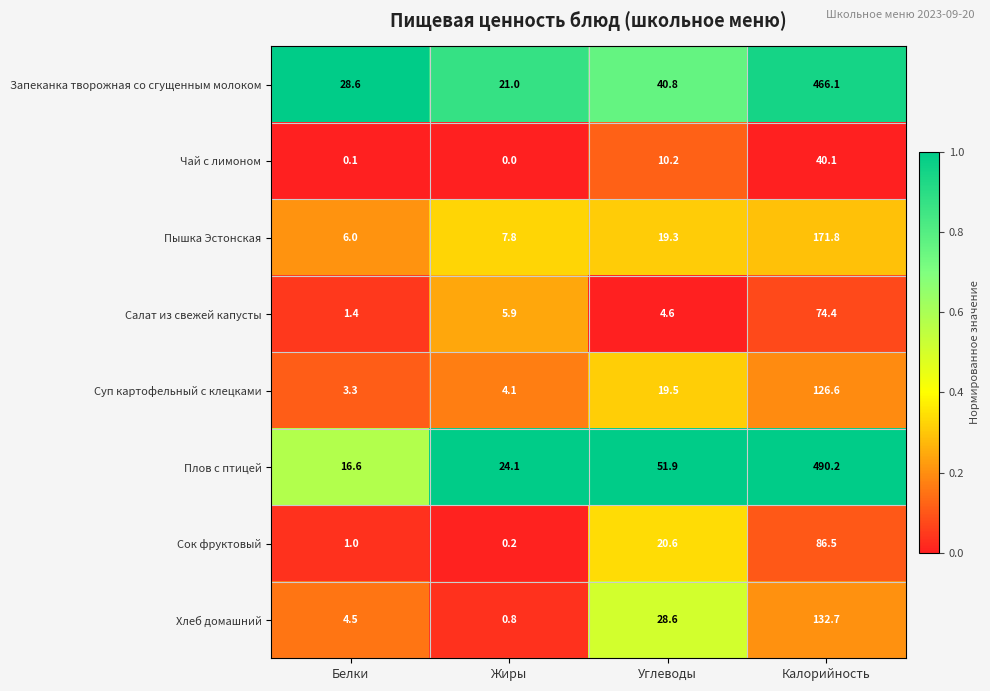

Count the number of data series in this chart.

8